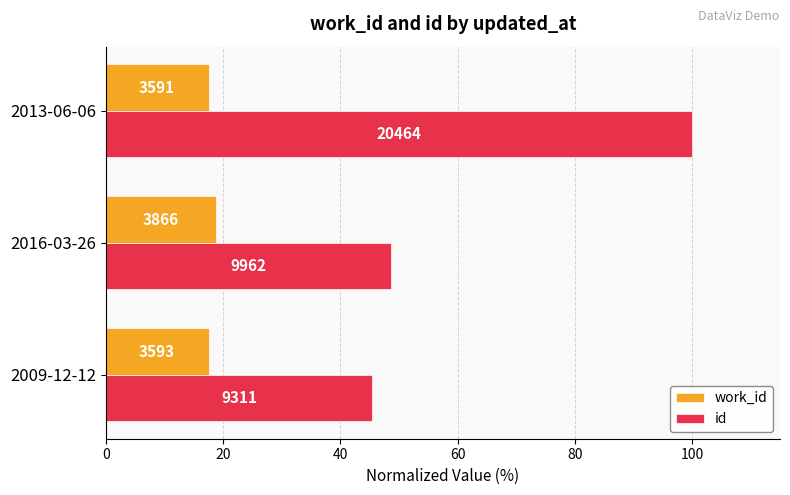

At how many categories does at least one series exceed 51?

1